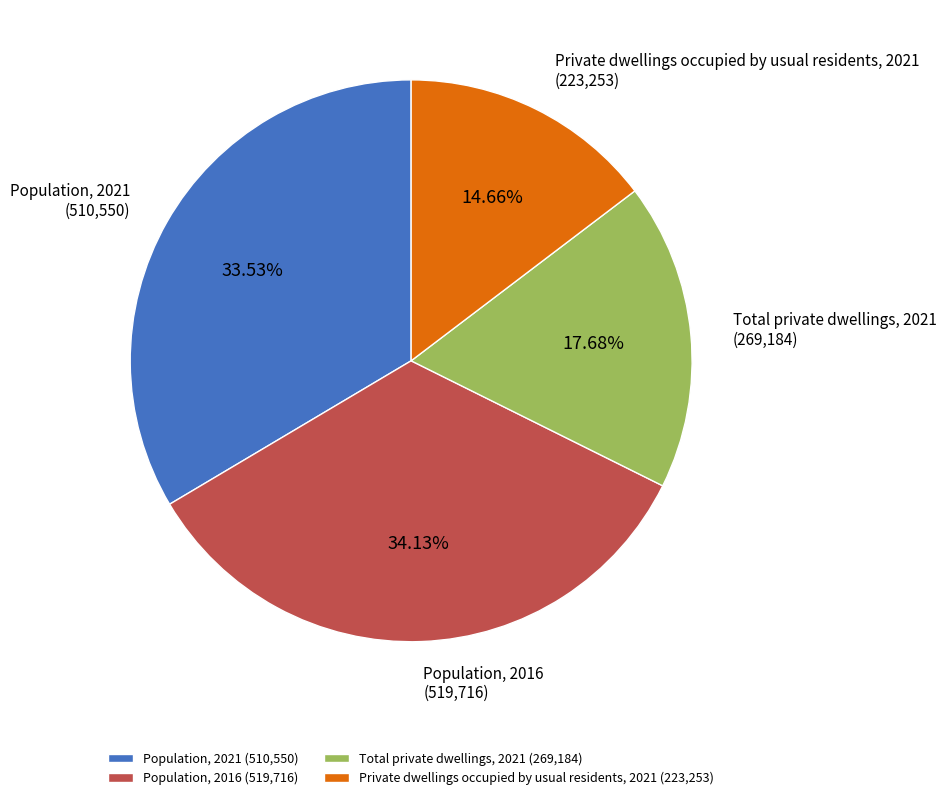

To the nearest percent, what is the difference between the Population, 2016 and Total private dwellings, 2021 slice percentages?

16%